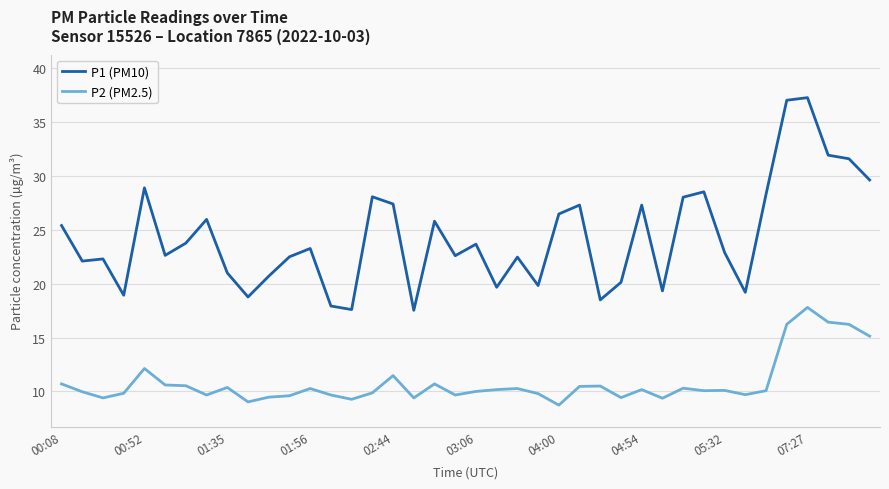

Which series has the largest total across all categories?

P1 (PM10)